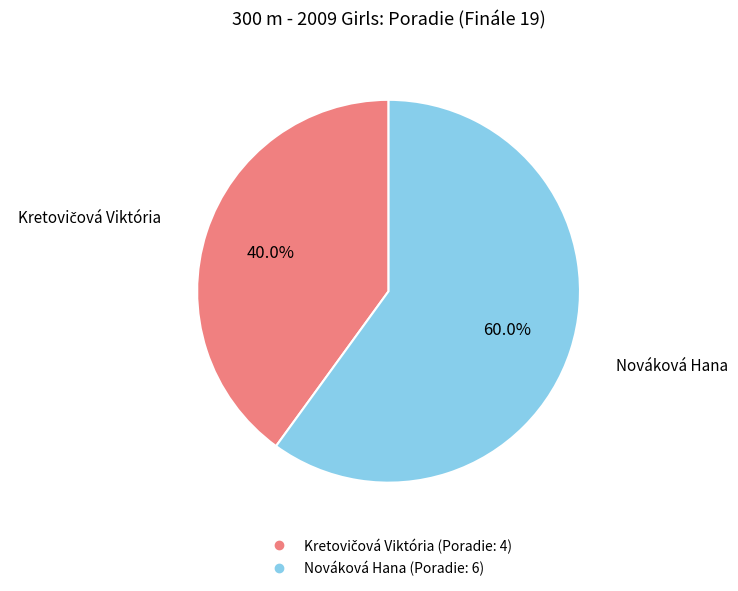

Which slice represents more than half of the pie?

Nováková Hana